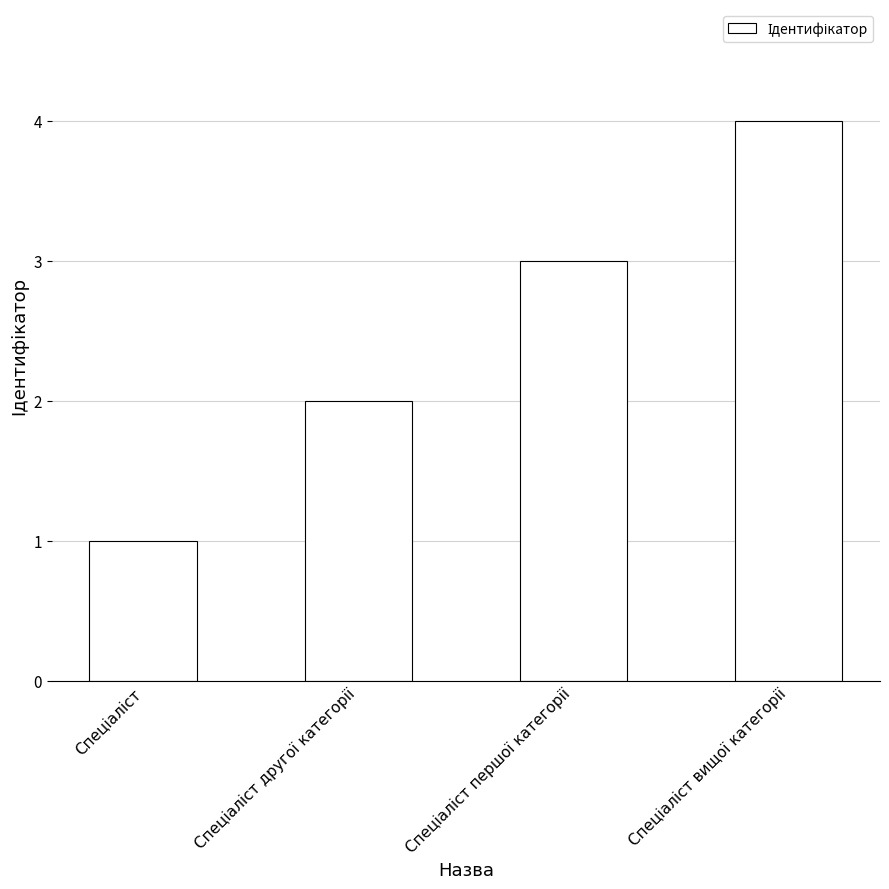

How many bars are there in total?

4